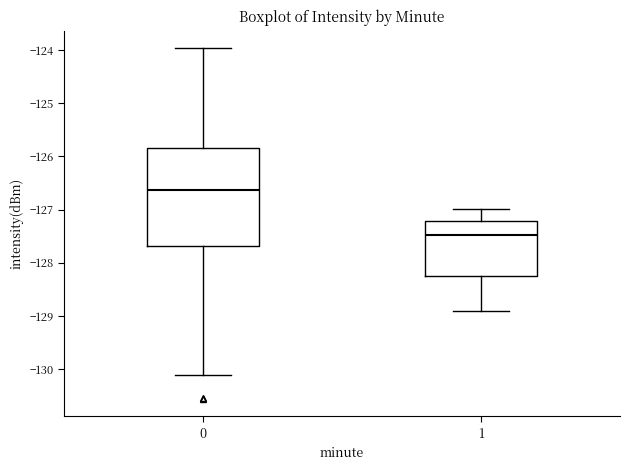

Reading left to right, transcribe this box plot: for each box, give where its median line is, the range the box spans, and where its two whiskers end, as read against the y-axis. The values are not printed on the chart, so give them approximately, as read against the axis.

0: median -126.6, box -127.7 to -125.8, whiskers -130.1 to -124.0
1: median -127.5, box -128.2 to -127.2, whiskers -128.9 to -127.0